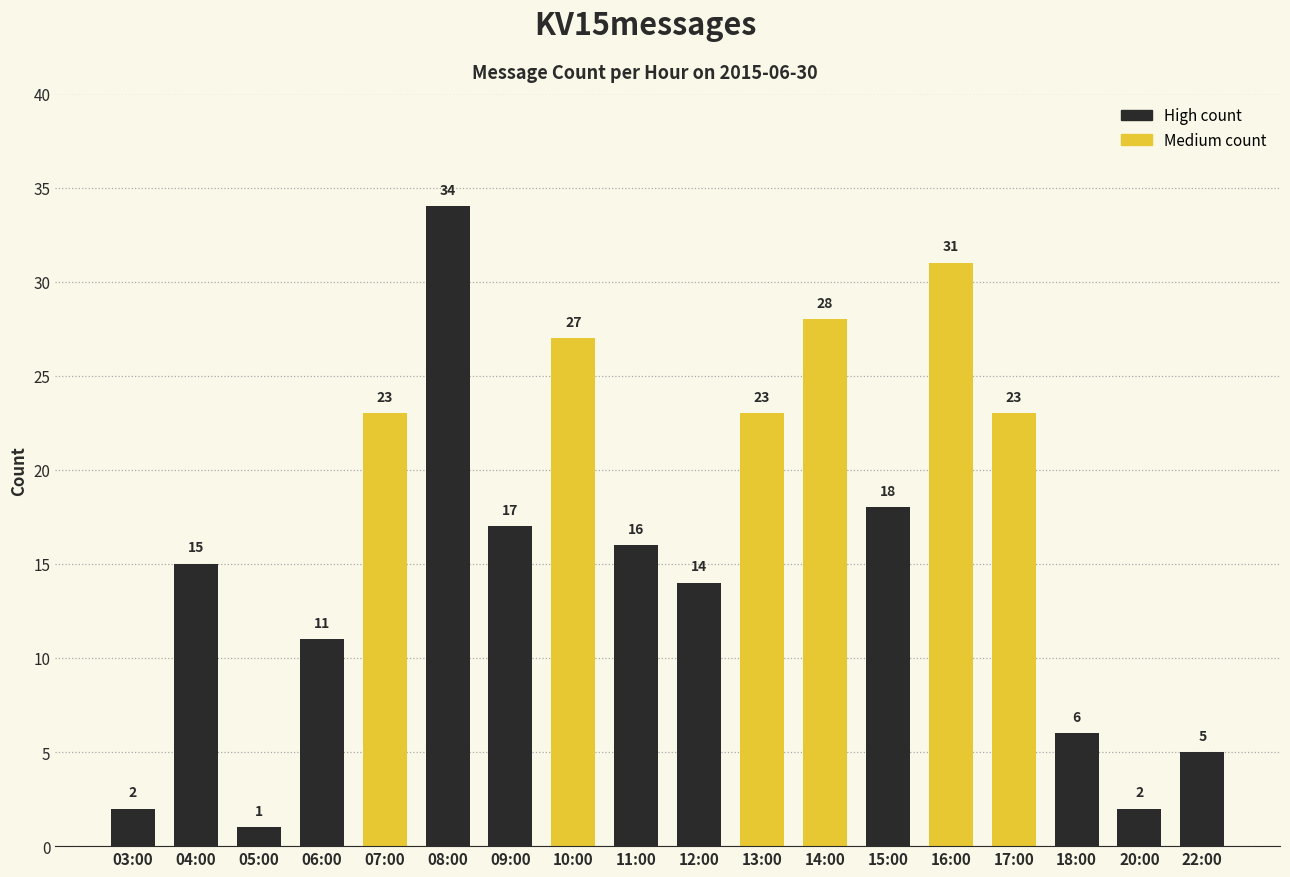

What is the label of the 5th bar from the left?

07:00